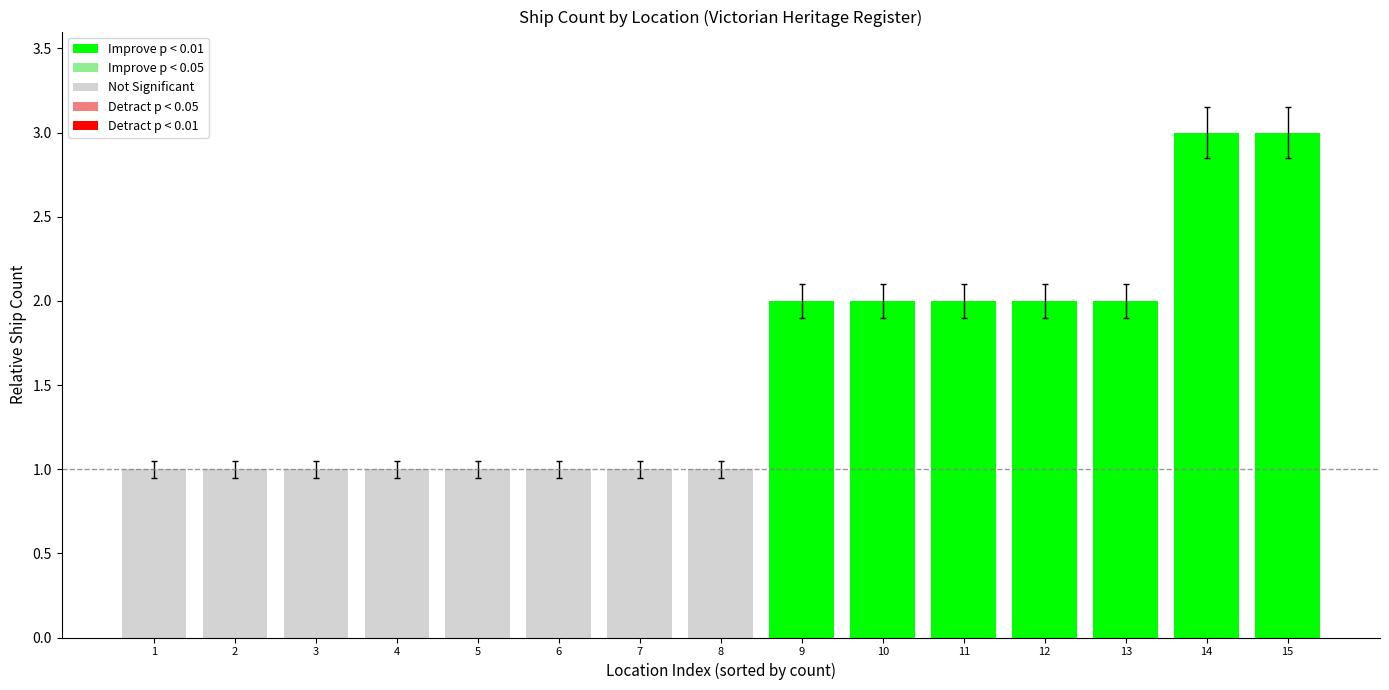

What is the difference between the values at 7 and 9?

1